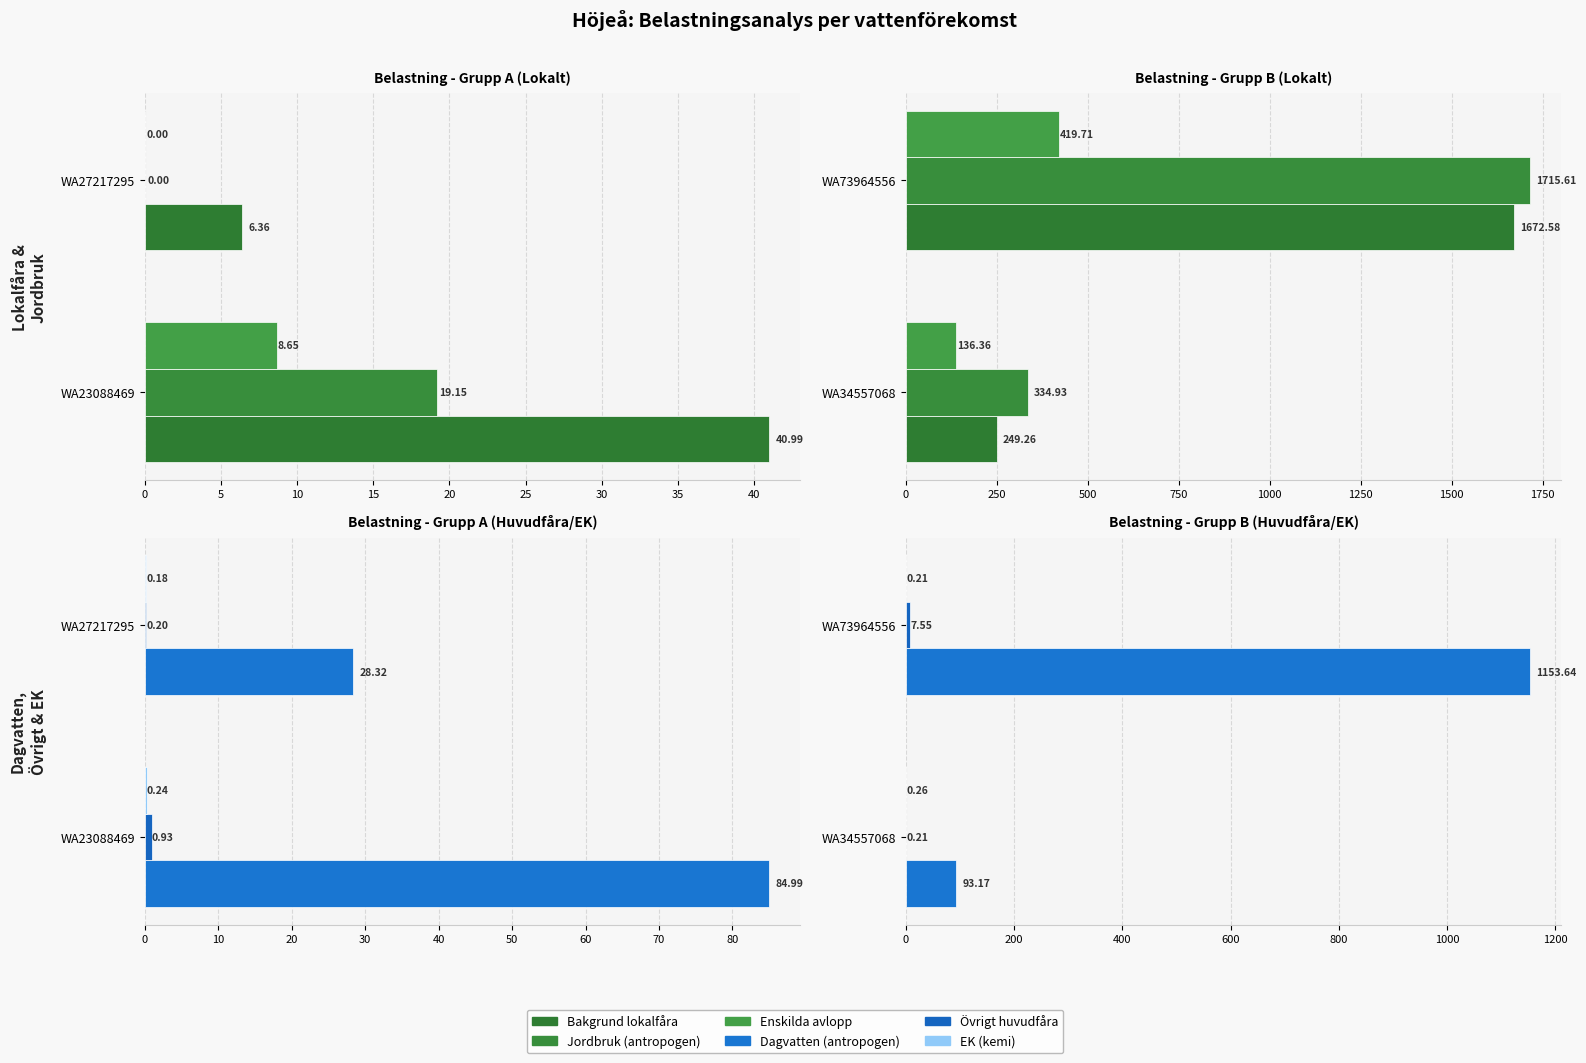

What is the spread (max minus min) of values at WA73964556?

1715.4